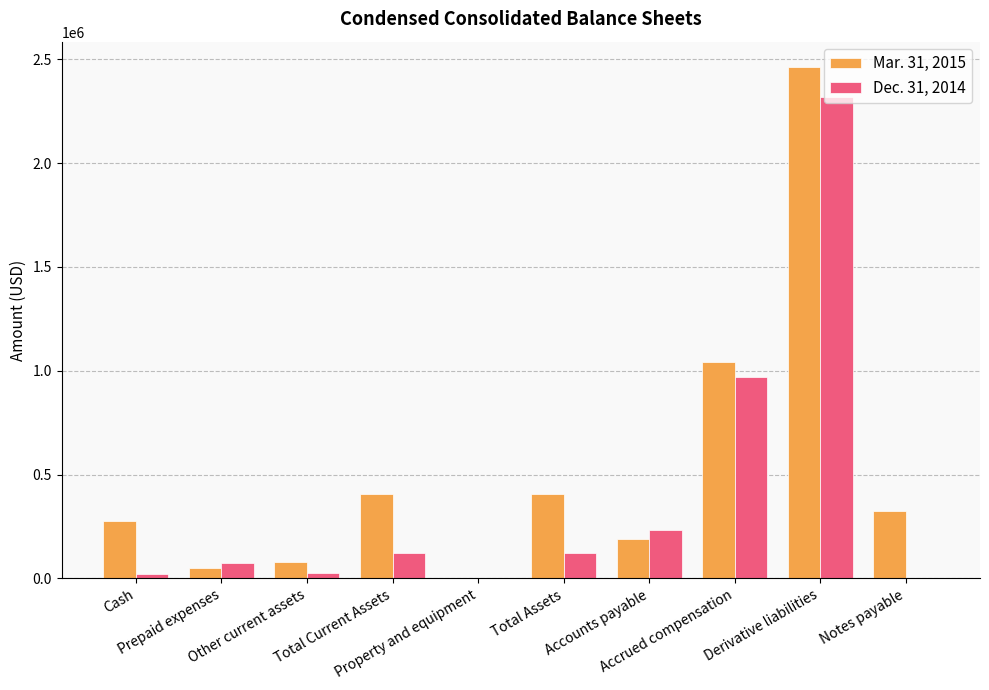

Which series changed the most between Prepaid expenses and Total Current Assets?

Mar. 31, 2015